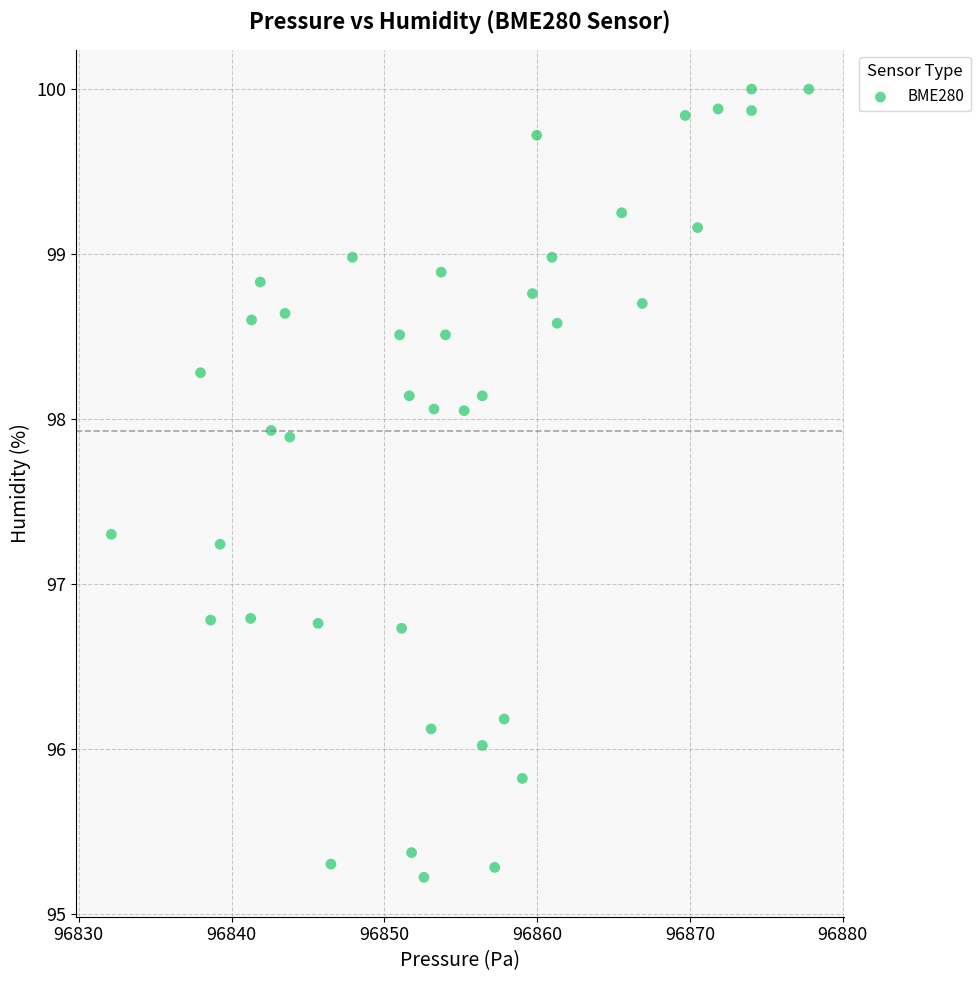

What is the range of Y values (max minus min)?

4.8